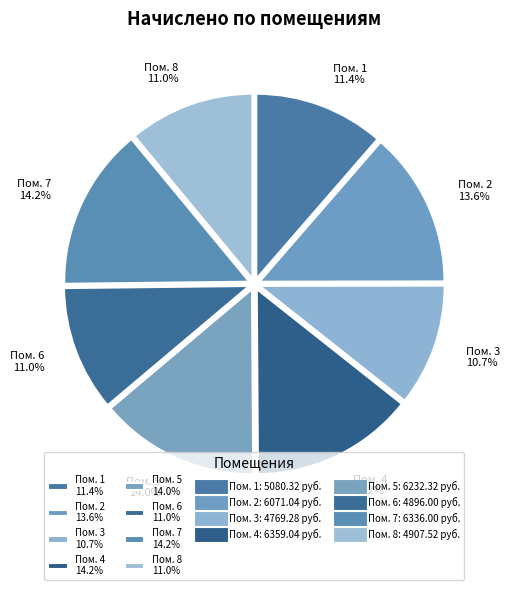

How many segments does this pie chart have?

8